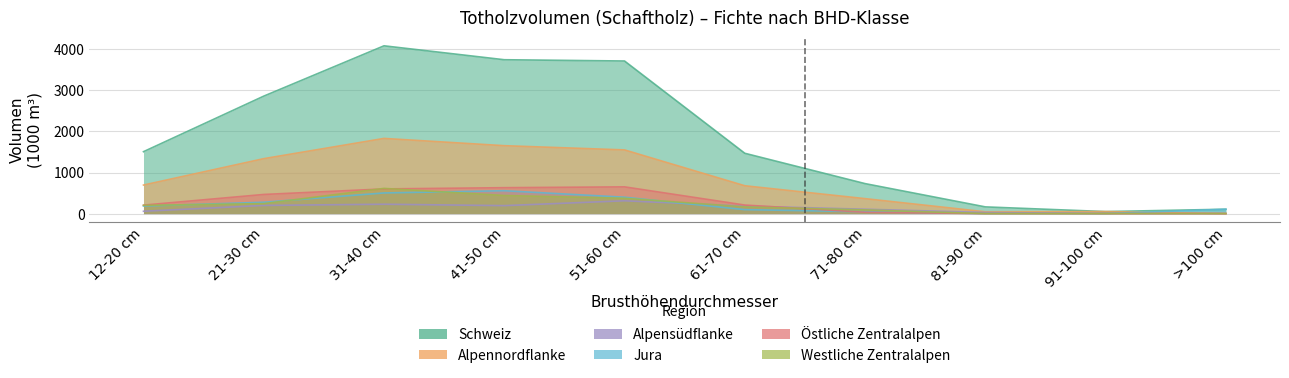

Between 51-60 cm and 81-90 cm, which is larger?

51-60 cm